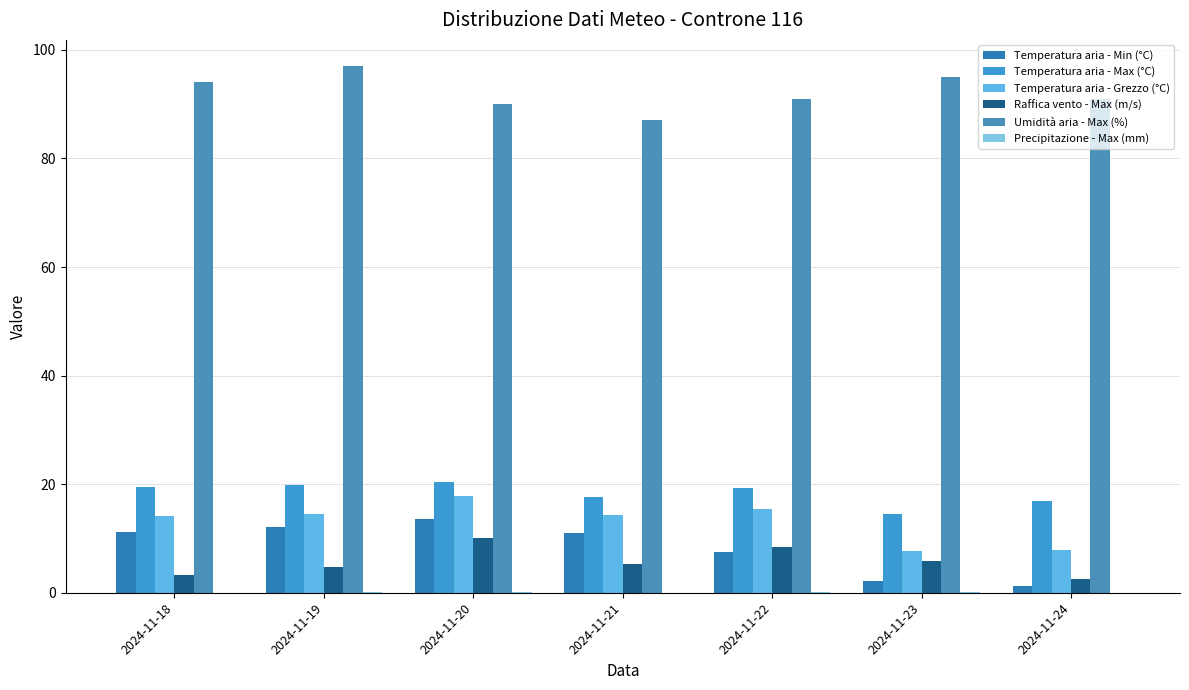

Are the bars grouped side by side (vs. stacked)?

Yes